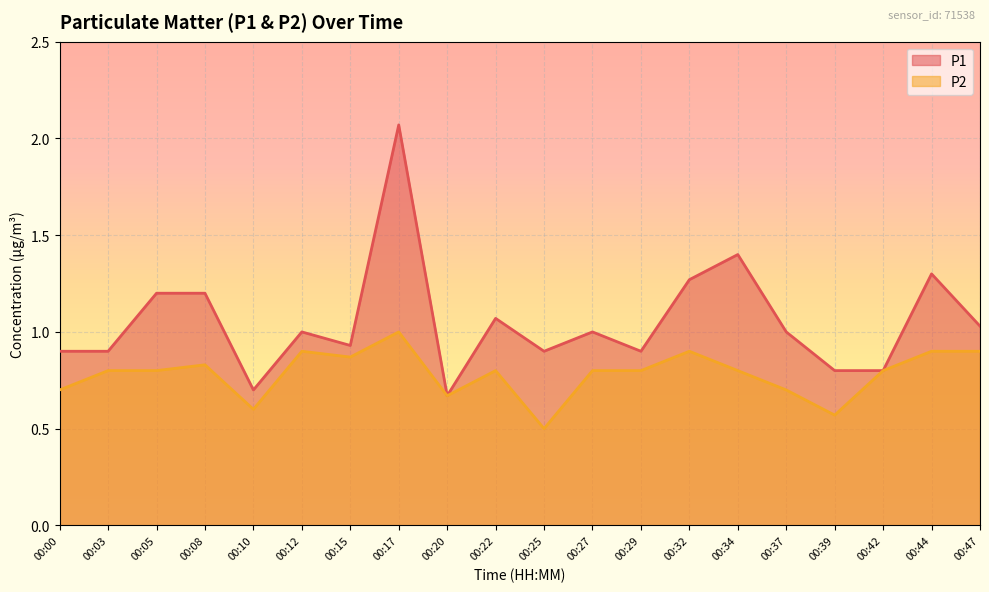

True or false: P1 and P2 cross at least once.

False